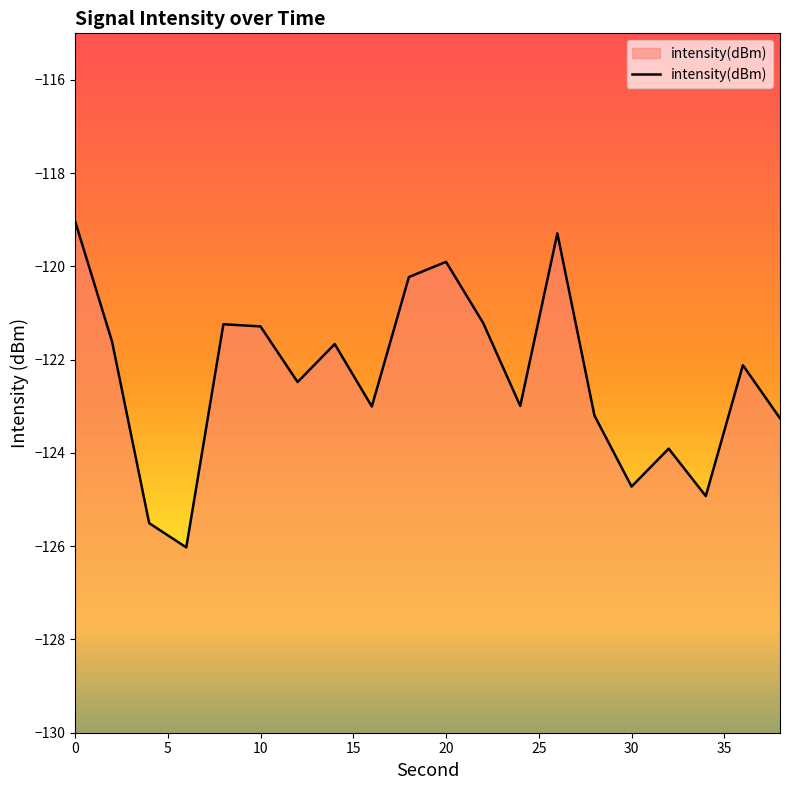

Reading right to left, transcribe all the data shown in this chart.

-123.3	-122.1	-124.9	-123.9	-124.7	-123.2	-119.3	-123.0	-121.2	-119.9	-120.2	-123.0	-121.7	-122.5	-121.3	-121.2	-126.0	-125.5	-121.6	-119.0